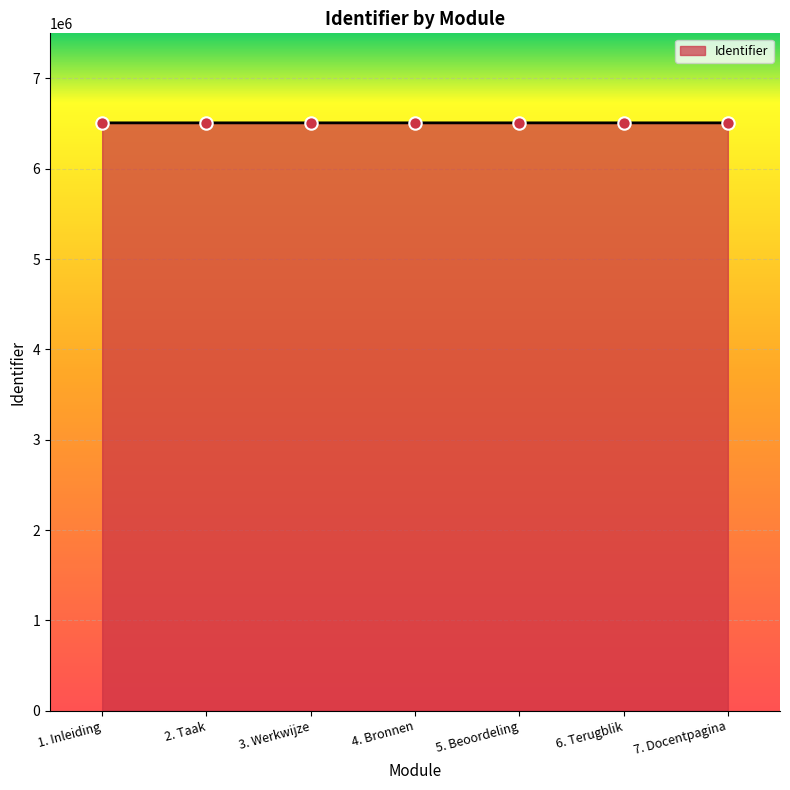

Approximately how many times larger is the value at 4. Bronnen compared to 1. Inleiding?

1.0